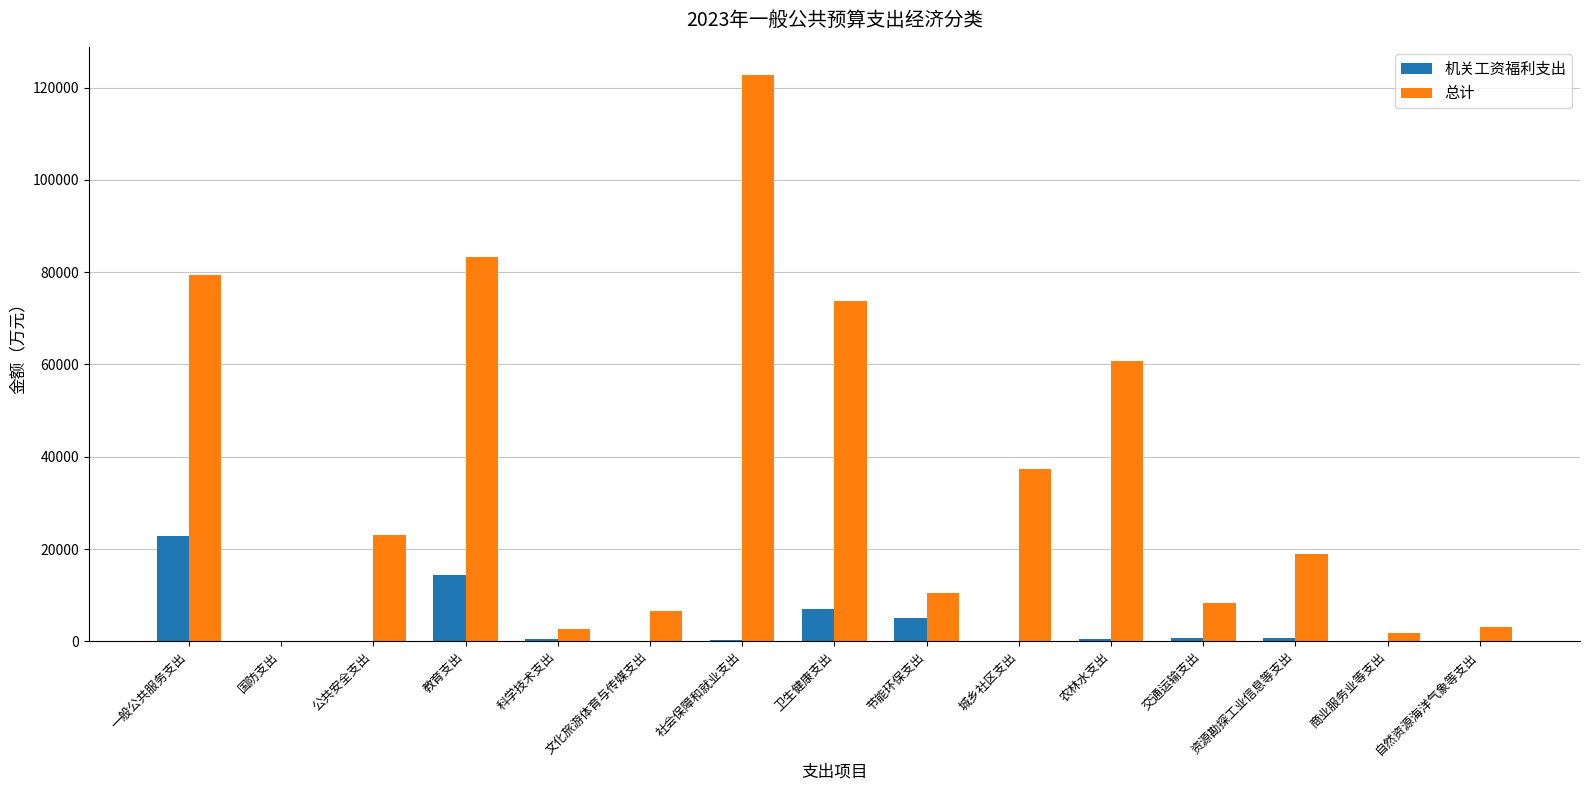

Are the bars grouped side by side (vs. stacked)?

Yes